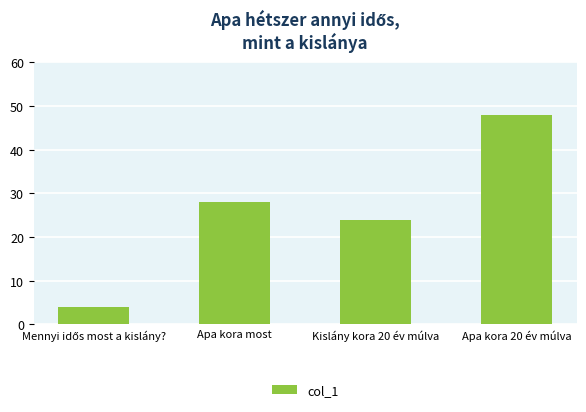

Between Apa kora 20 év múlva and Kislány kora 20 év múlva, which is larger?

Apa kora 20 év múlva